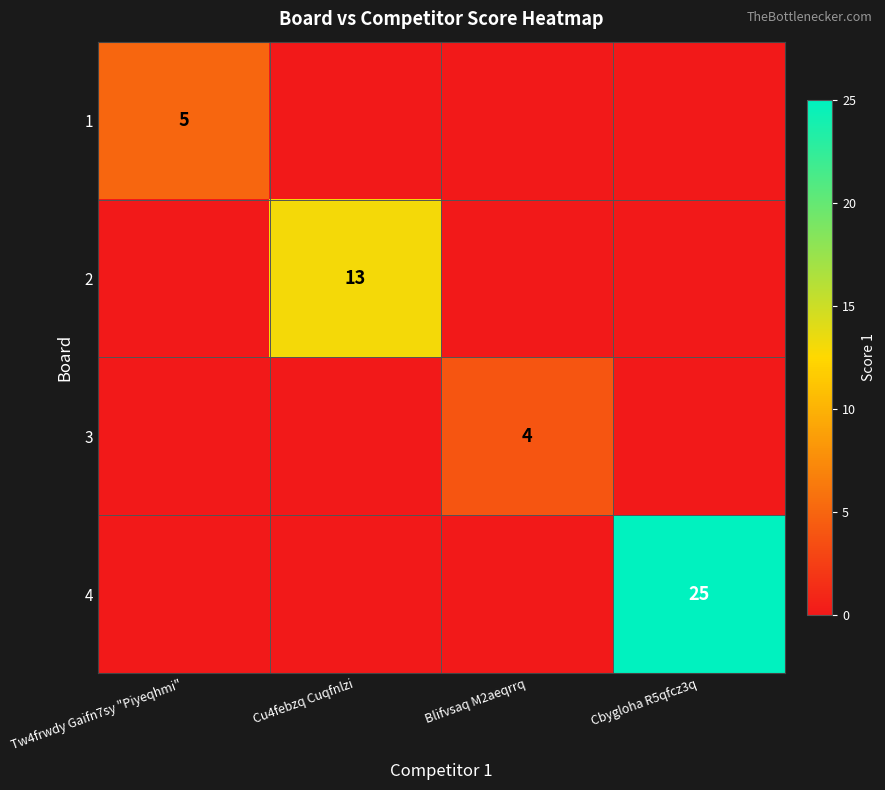

The 3 series shows 3 at Blifvsaq M2aeqrrq. True or false?

False